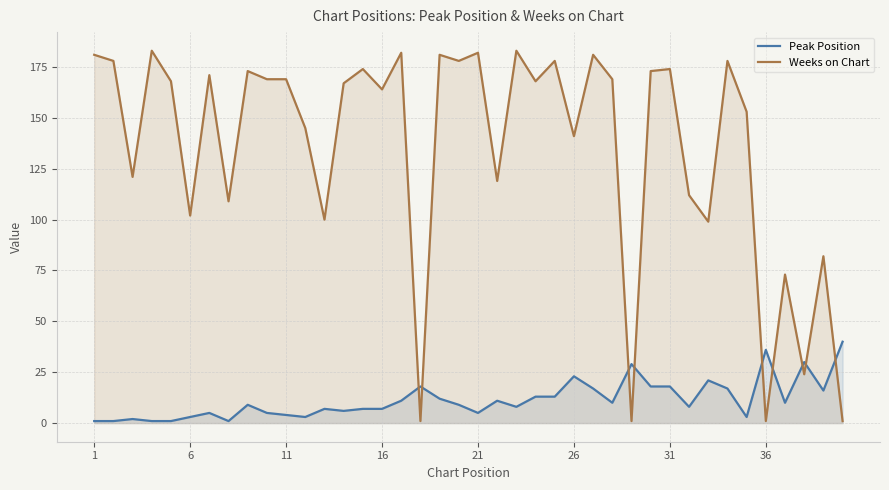

How many interior local peaks does the Weeks on Chart series have?

14